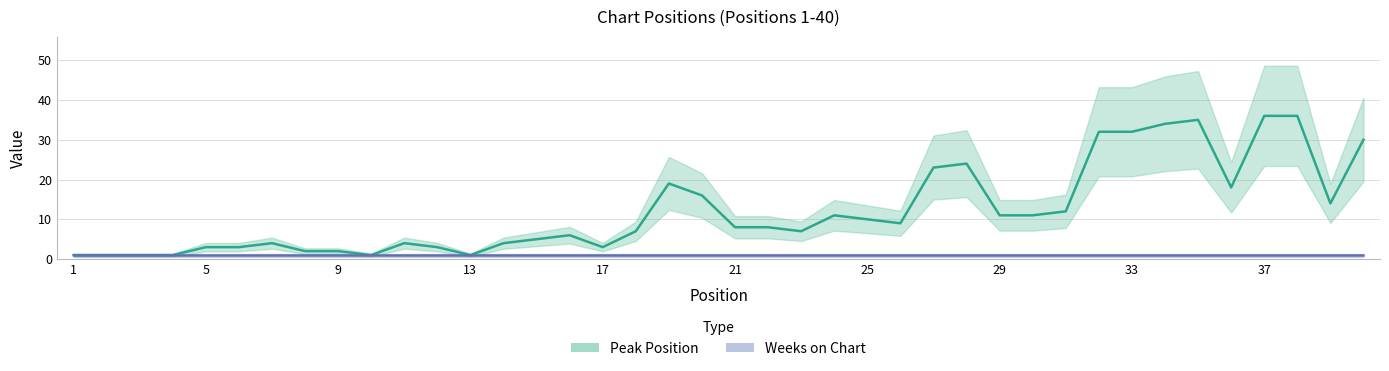

Reading right to left, what are all the values shown in this chart?

30	14	36	36	18	35	34	32	32	12	11	11	24	23	9	10	11	7	8	8	16	19	7	3	6	5	4	1	3	4	1	2	2	4	3	3	1	1	1	1